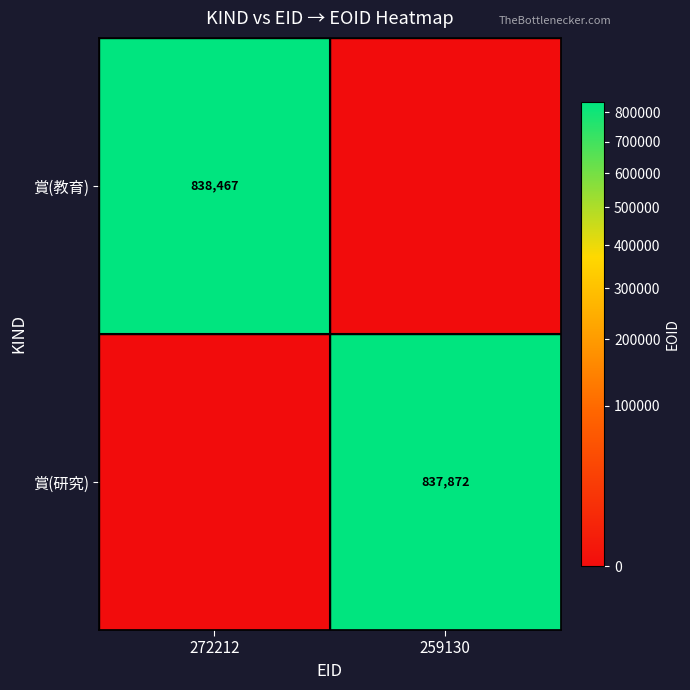

The value of 賞(研究) at 259130 is 837872. True or false?

True